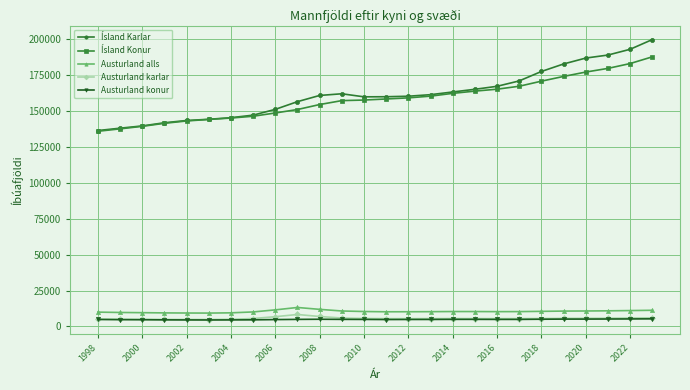

Does the chart have visible grid lines?

Yes